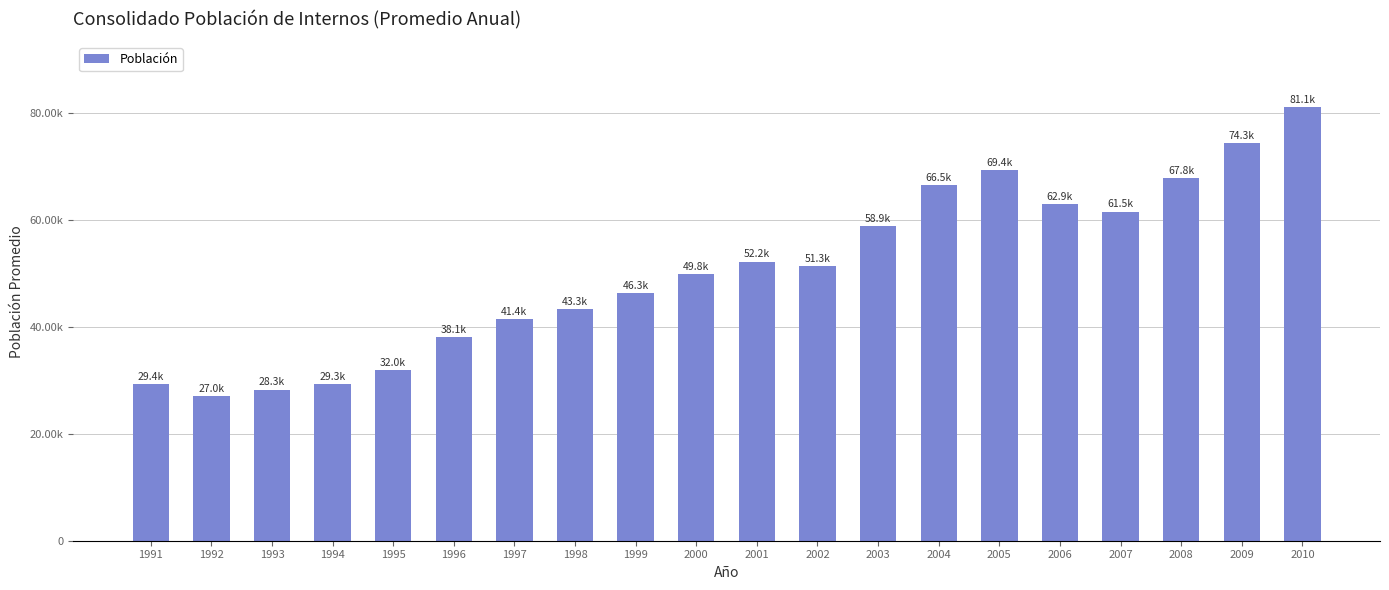

Are the bars grouped side by side (vs. stacked)?

No